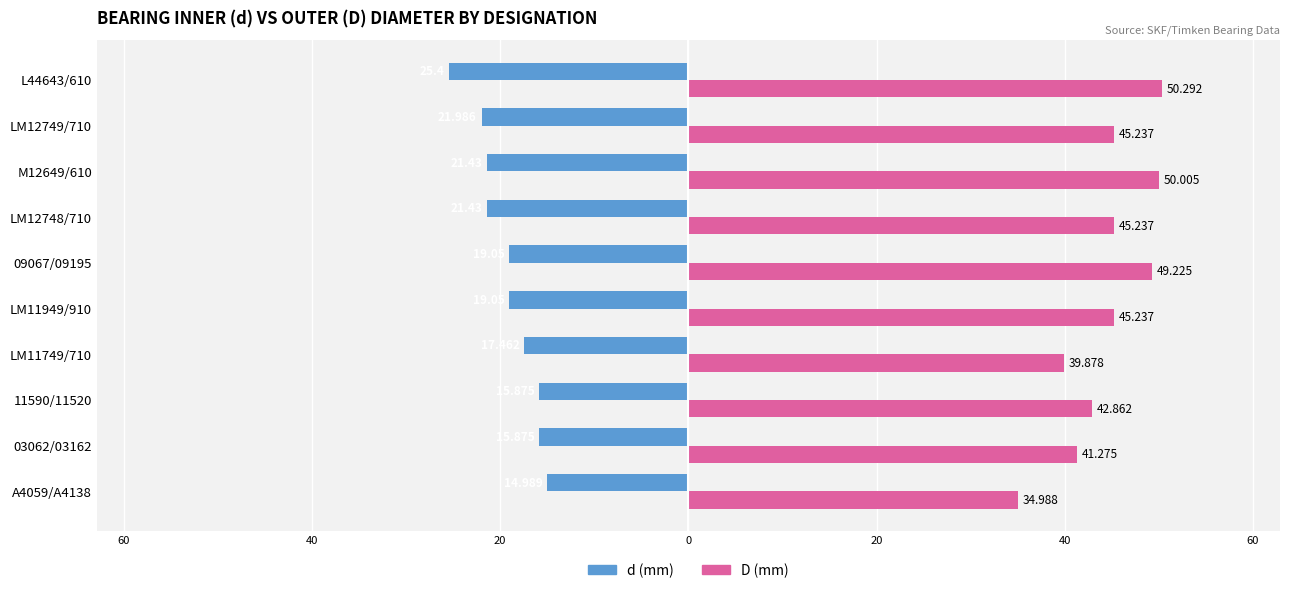

What are all the series names shown in the legend?

d (mm), D (mm)